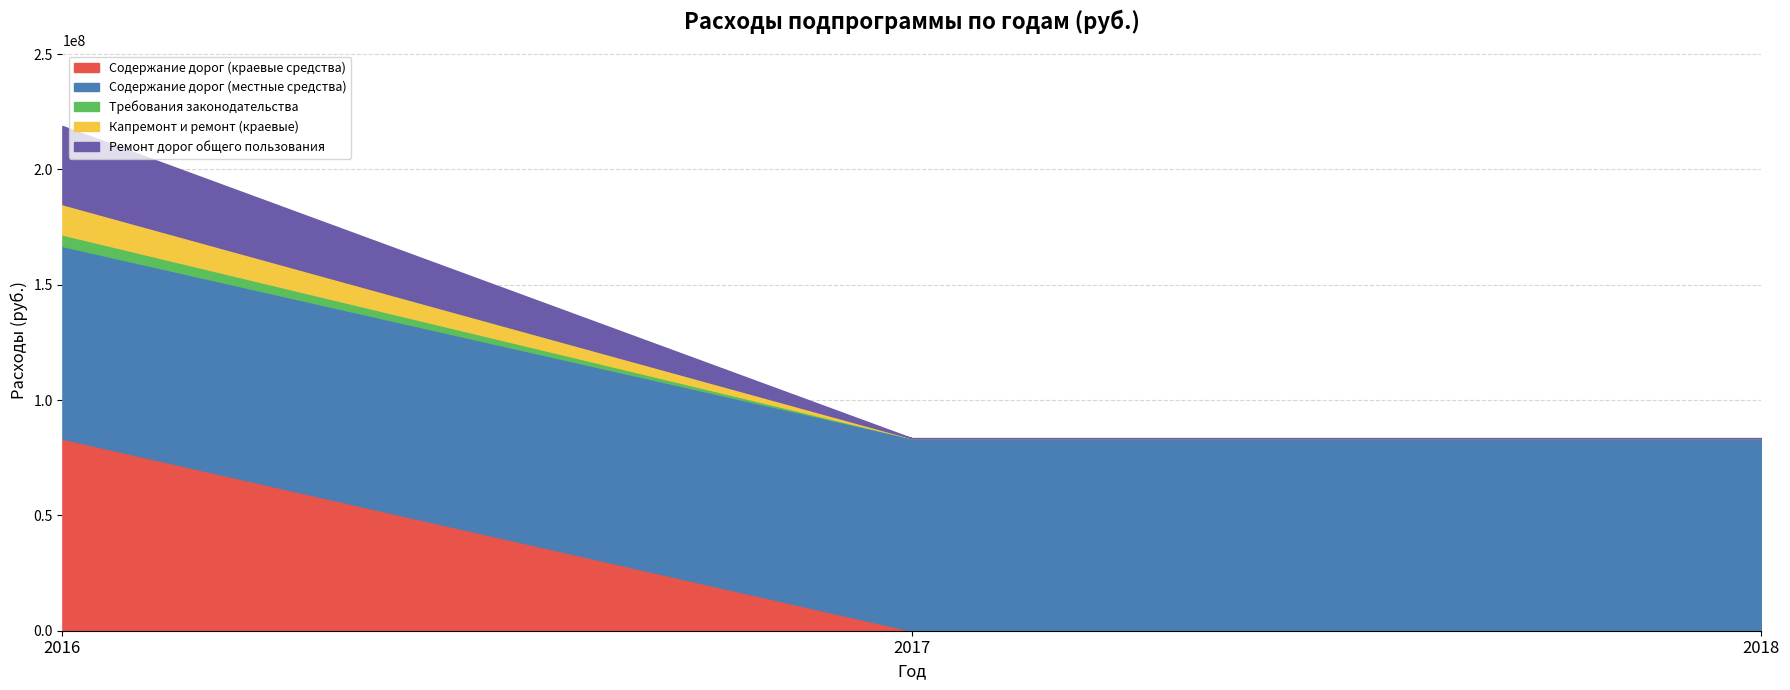

Reading left to right, what are all the values shown in this chart?

Содержание дорог (краевые средства): 2016=83303500.0	2017=0.0	2018=0.0
Содержание дорог (местные средства): 2016=83496839.0	2017=83496839.0	2018=83496839.0
Требования законодательства: 2016=5000000.0	2017=0.0	2018=0.0
Капремонт и ремонт (краевые): 2016=13168900.0	2017=0.0	2018=0.0
Ремонт дорог общего пользования: 2016=33904708.9	2017=0.0	2018=0.0